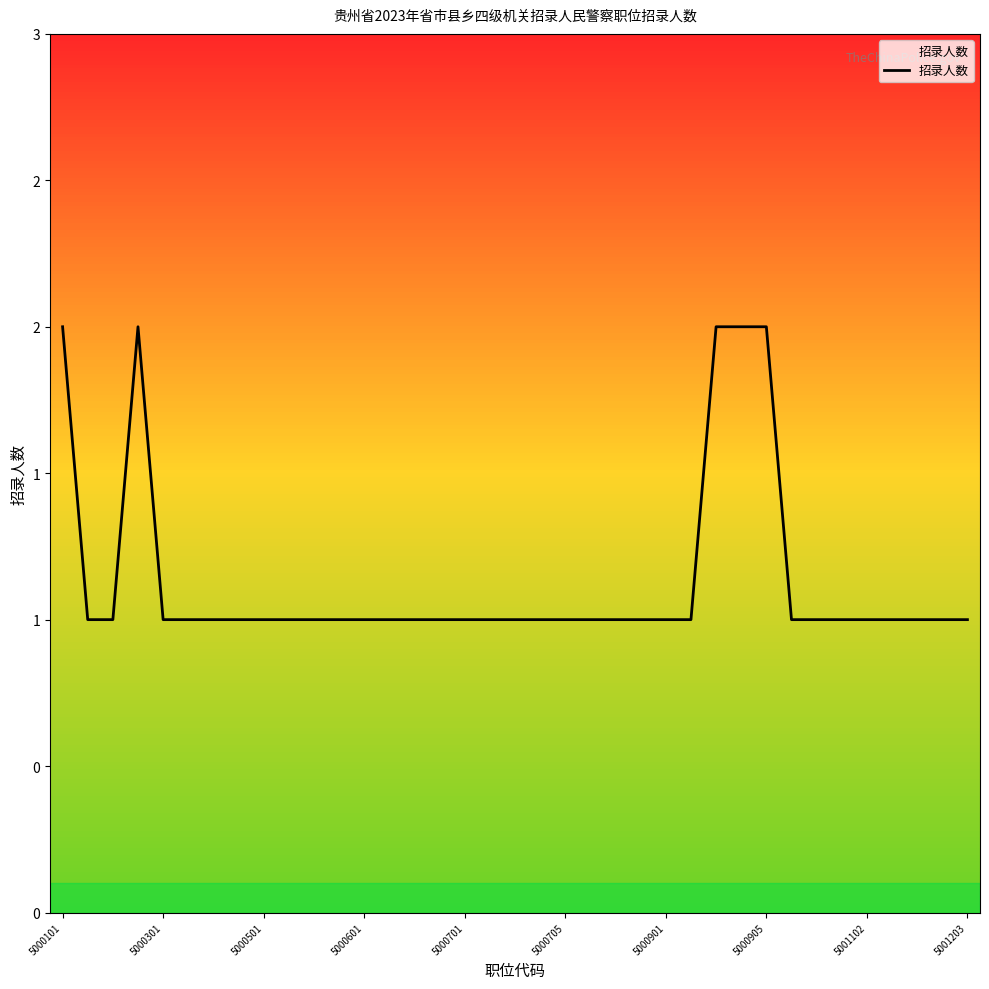

Is this an area chart (filled region under the line)?

Yes